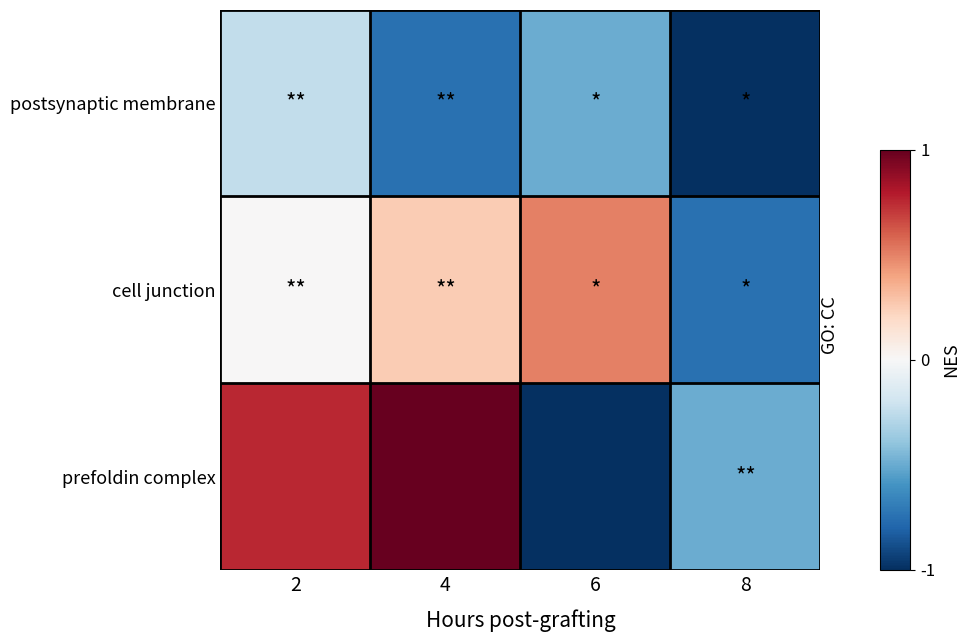

Reading left to right, extract all data points from this chart.

postsynaptic membrane: 2=-0.2	4=-0.8	6=-0.5	8=-1.0
cell junction: 2=0.0	4=0.2	6=0.5	8=-0.8
prefoldin complex: 2=0.8	4=1.0	6=-1.0	8=-0.5